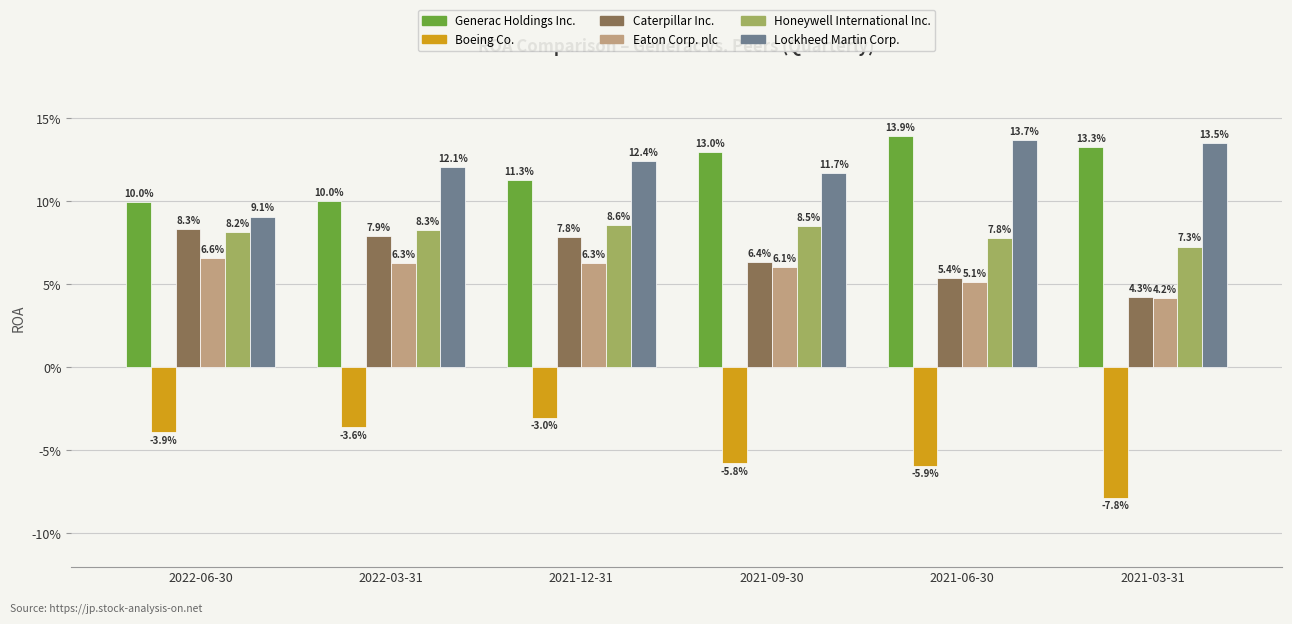

At which label does Caterpillar Inc. reach its peak?

2022-06-30